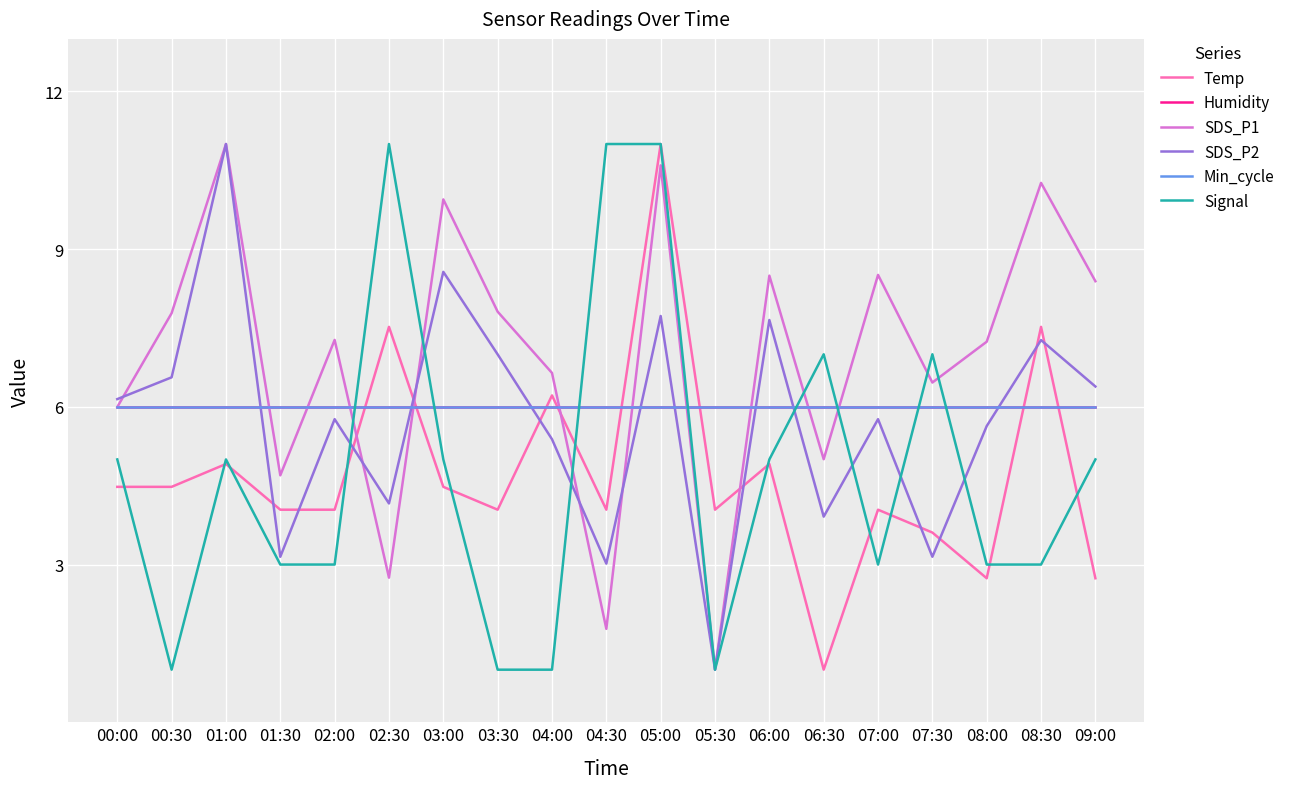

Which category has the lowest value across all series?

06:30